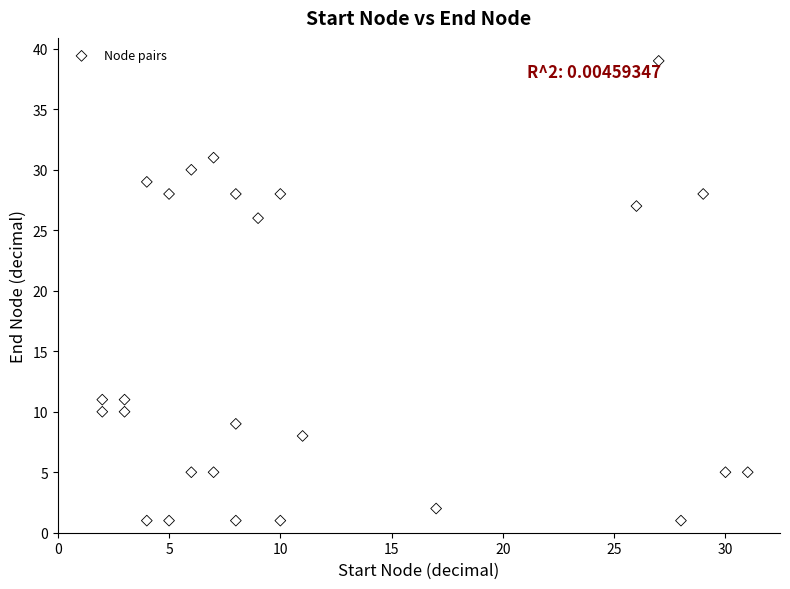

What Y value in the scatter plot is closest to 20?

26